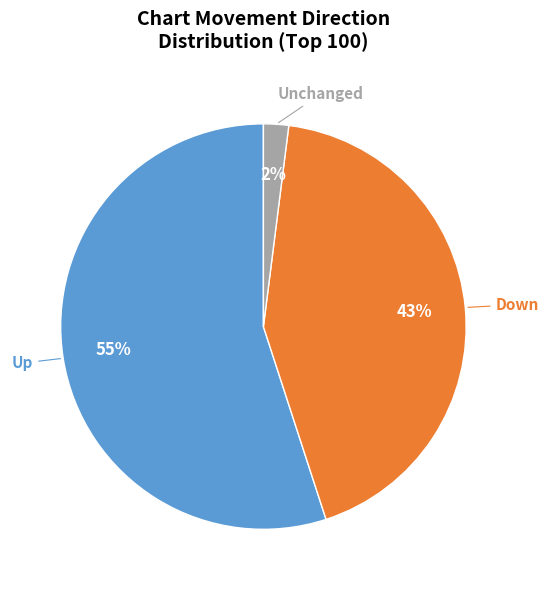

Does any single category account for the majority?

Yes